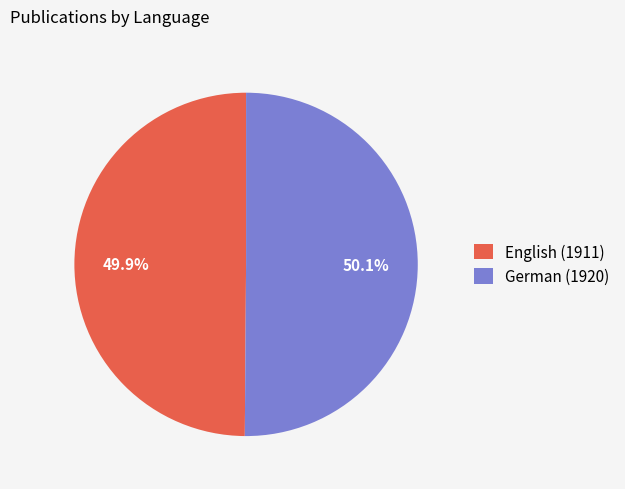

The English (1911) slice represents 60% of the pie. True or false?

False